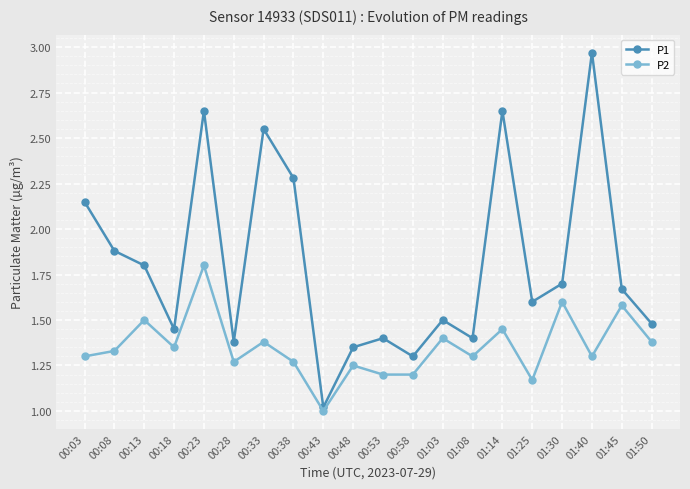

Which series has the largest range (max minus min)?

P1